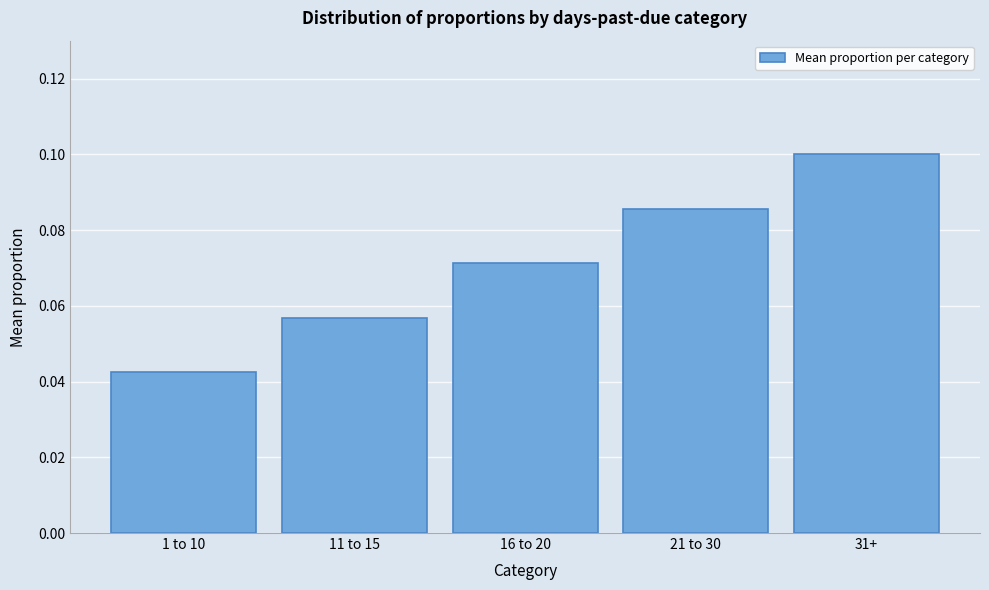

Count the values in the range 0 to 1.

5